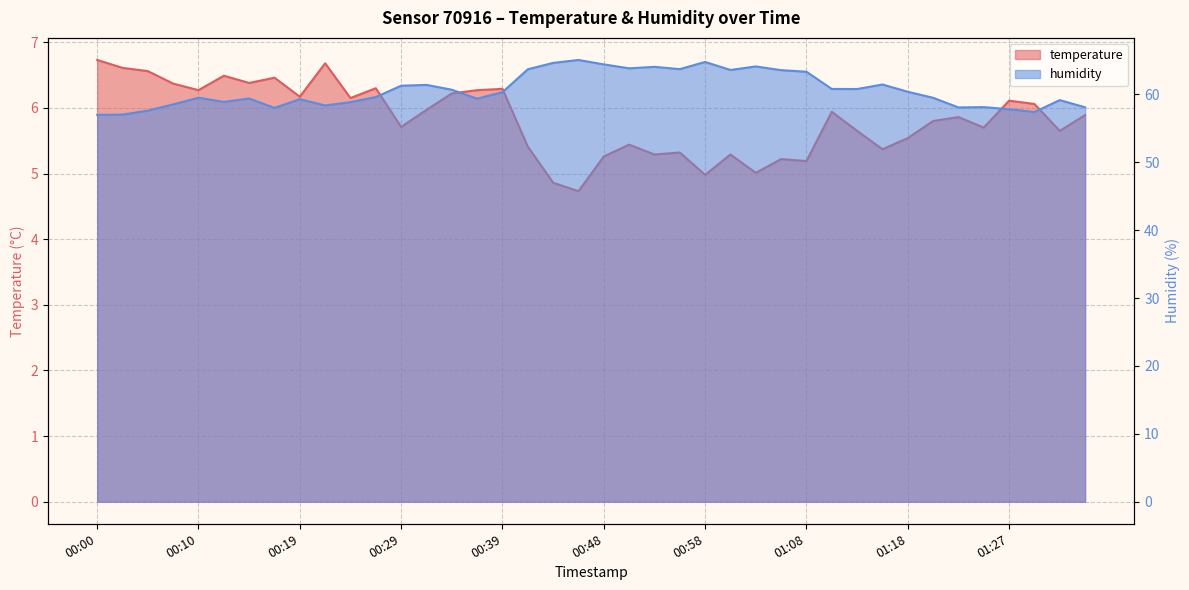

True or false: humidity and temperature intersect in this chart.

False